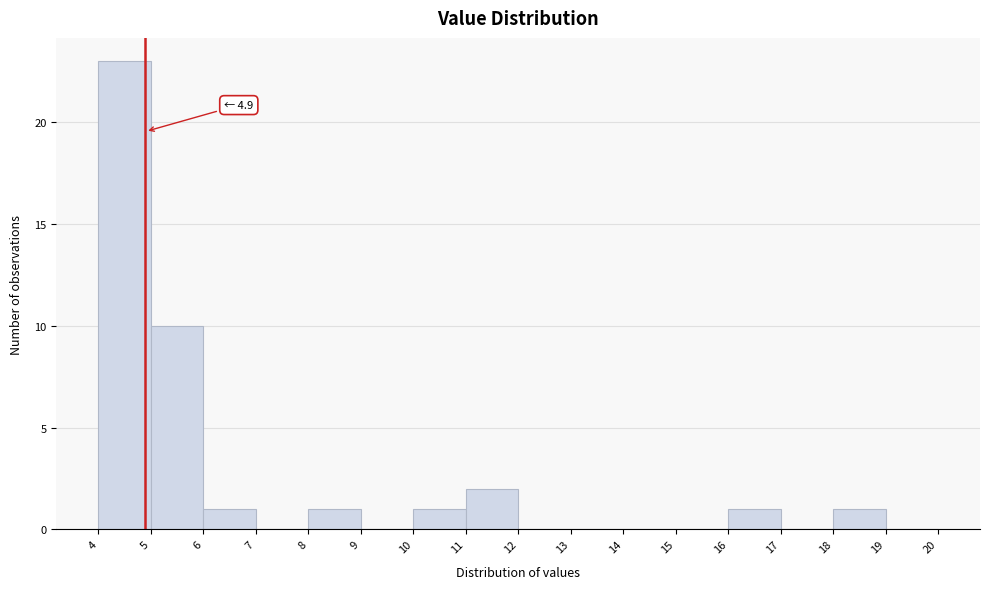

Over which range of the x-axis is the bar tallest?

4 to 5